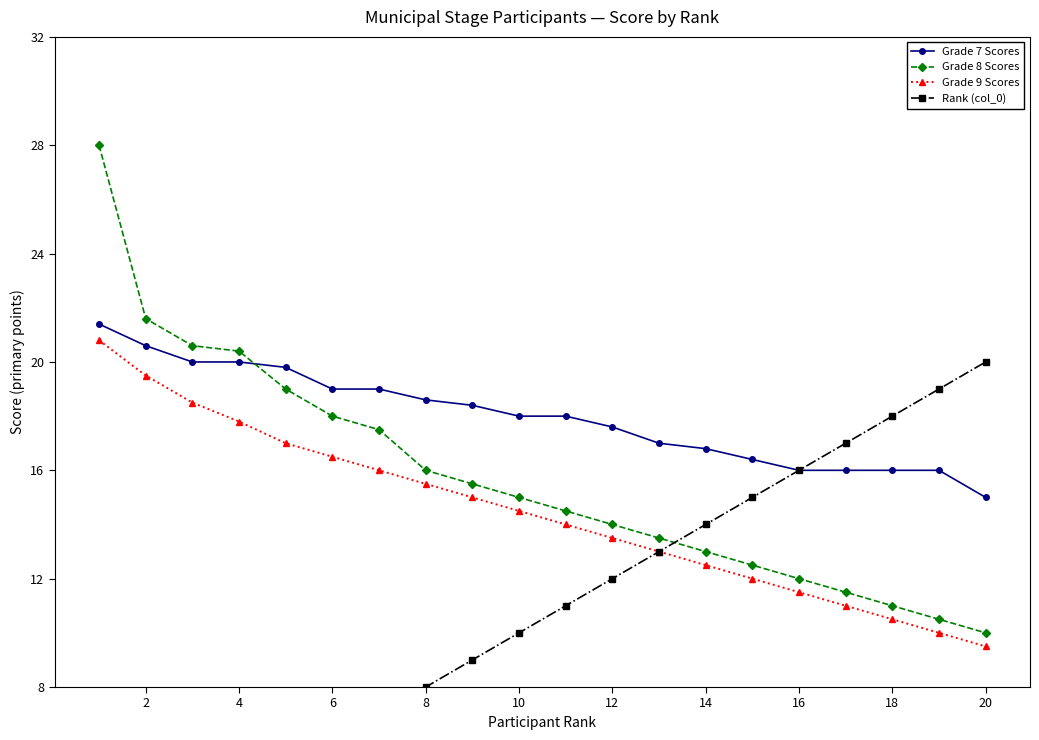

Which series has the largest total across all categories?

Grade 7 Scores